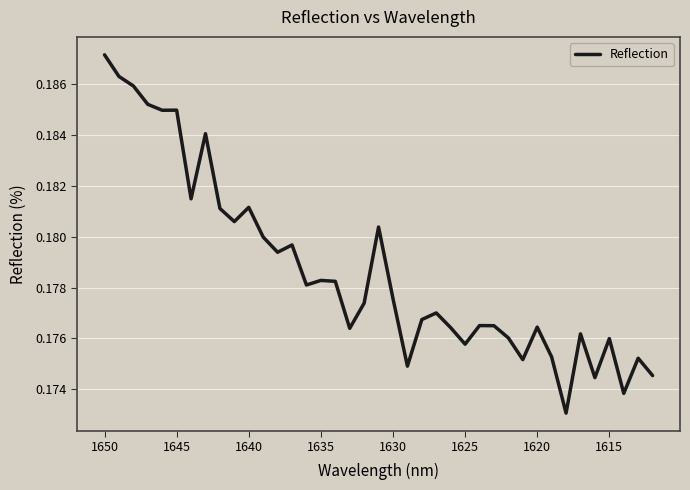

Count the number of data series in this chart.

1